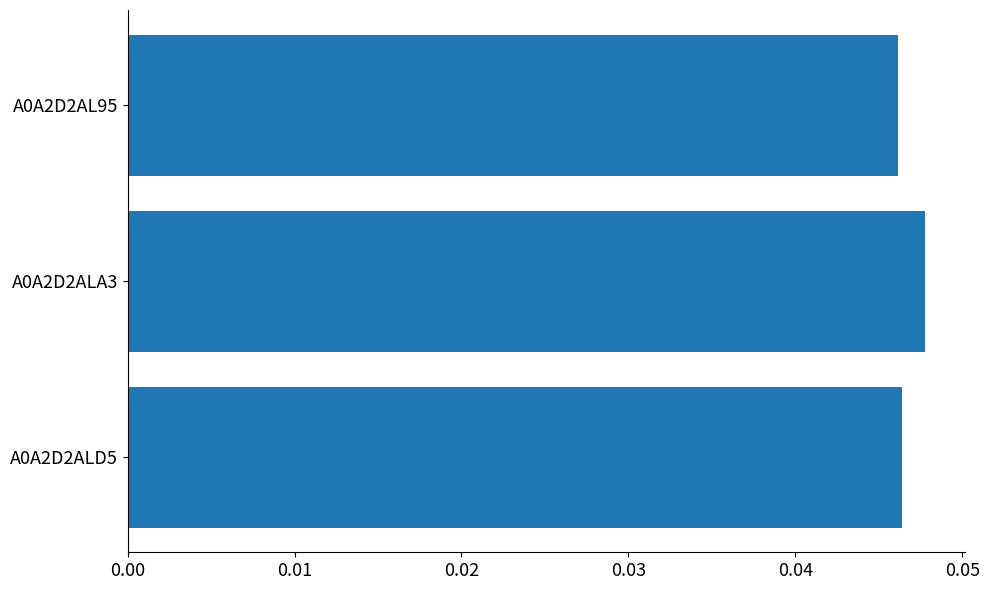

How many values are between 0 and 1?

3